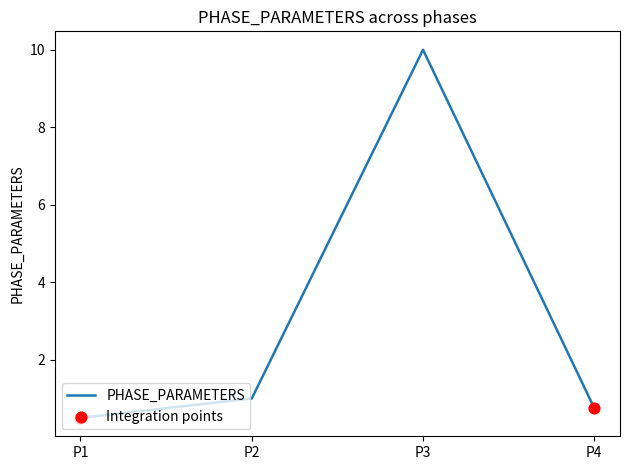

Approximately how many times larger is the value at P1 compared to P3?

0.1